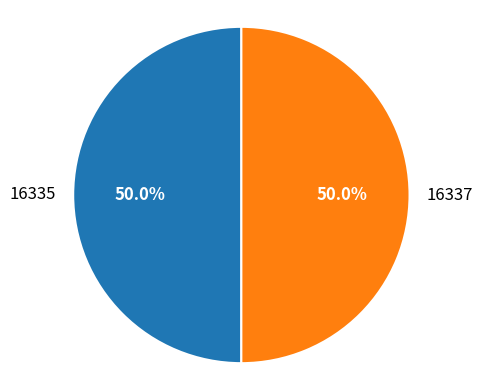

Is the sum of 16335 and 16337 greater than half?

Yes